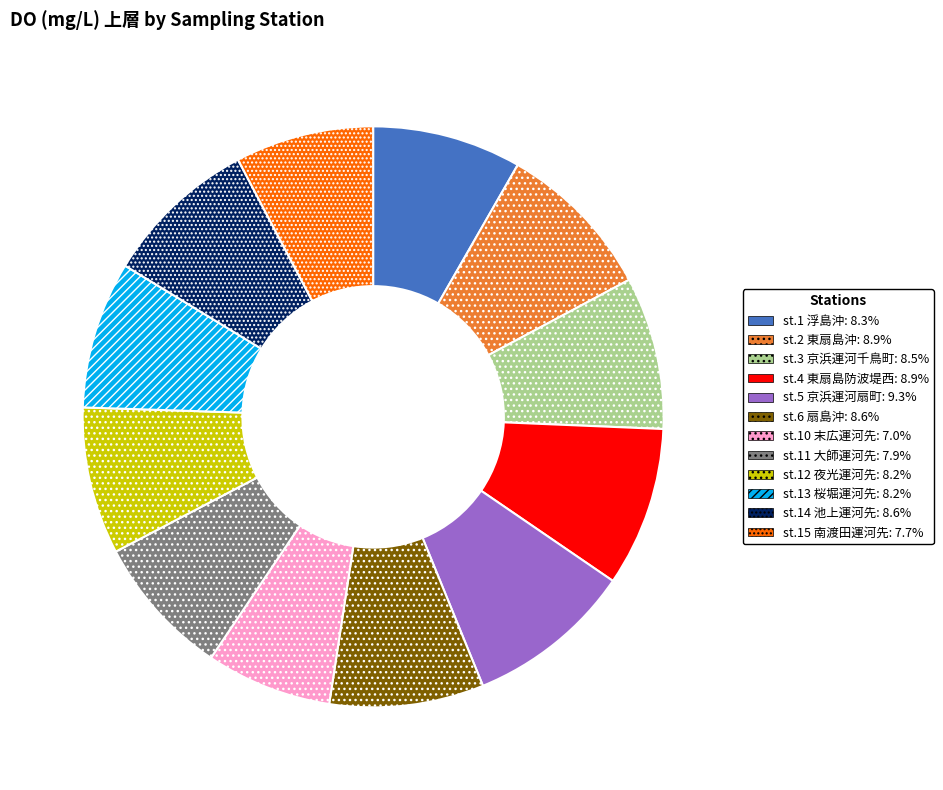

Which category has the smallest portion of the pie?

st.10 末広運河先